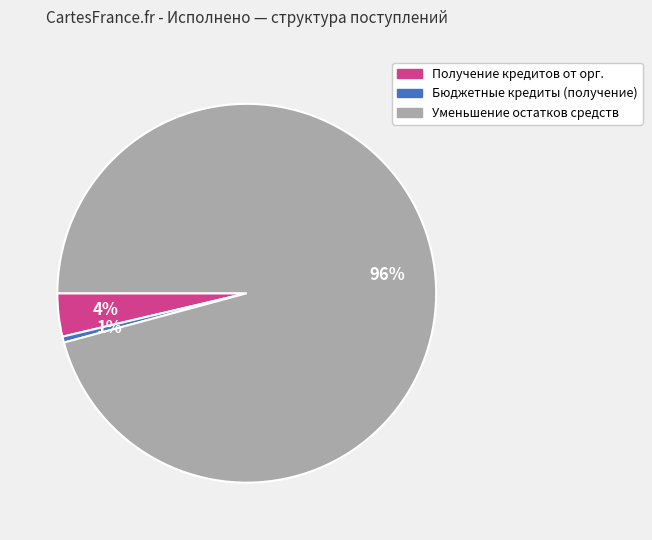

Is there a majority slice in this chart?

Yes